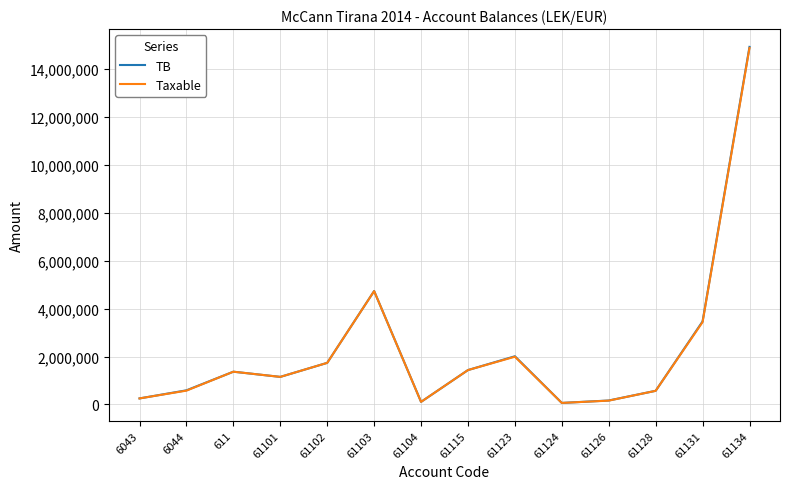

What is the greatest value displayed?

14931158.8